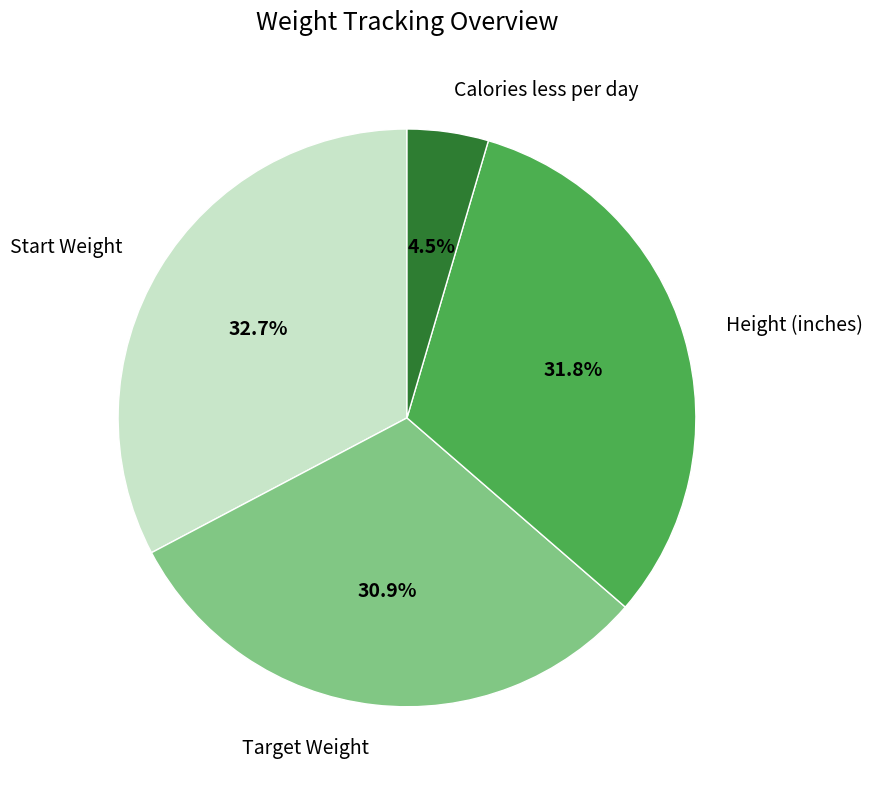

Which category has the biggest portion of the pie?

Start Weight